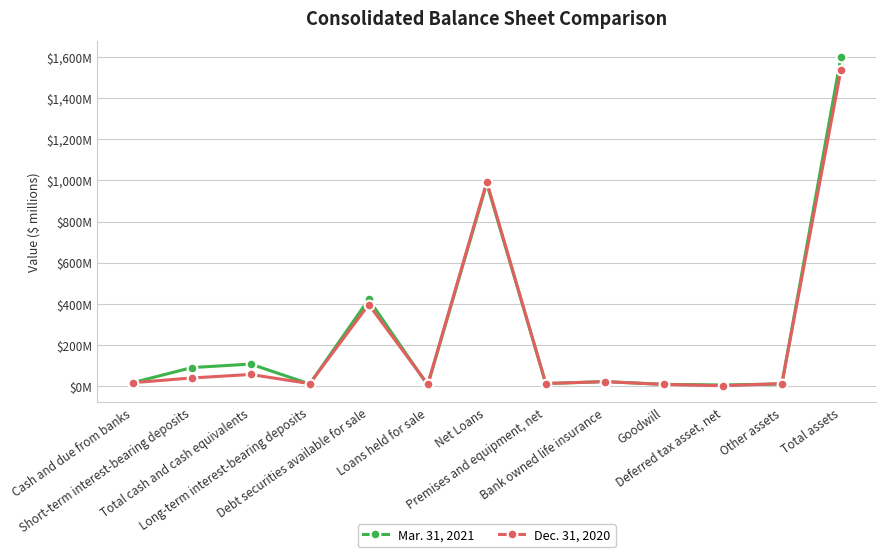

Rank the categories by Dec. 31, 2020 value from lowest to highest.

Deferred tax asset, net, Goodwill, Loans held for sale, Long-term interest-bearing deposits, Other assets, Premises and equipment, net, Cash and due from banks, Bank owned life insurance, Short-term interest-bearing deposits, Total cash and cash equivalents, Debt securities available for sale, Net Loans, Total assets